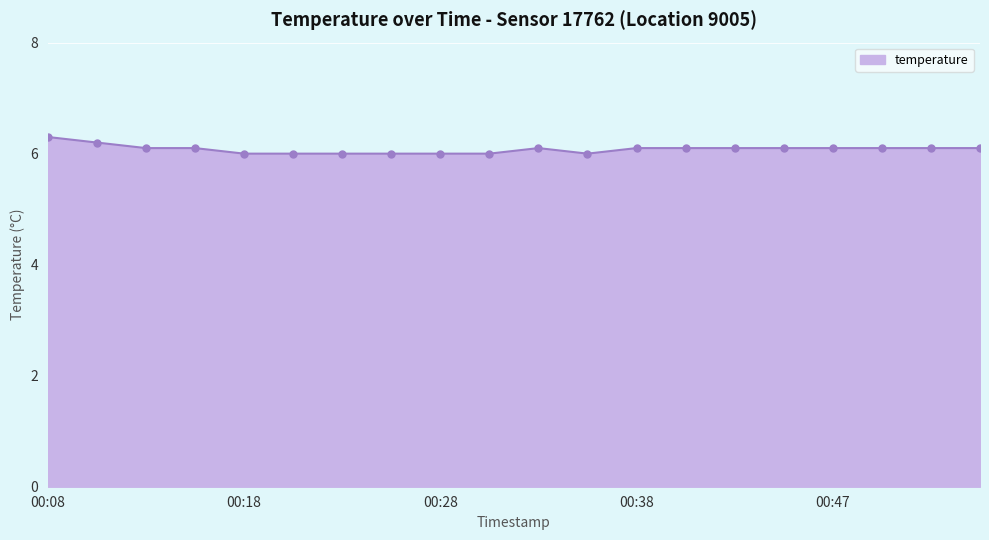

What is the smallest value displayed?

6.0